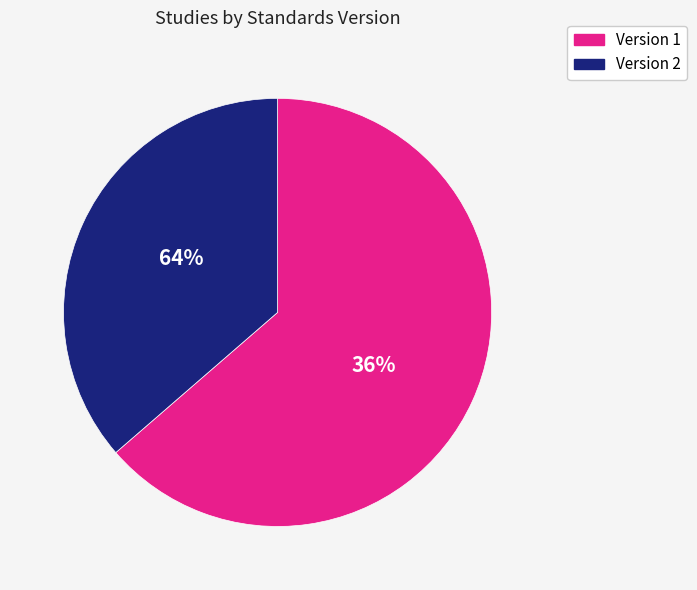

True or false: Version 1 accounts for 41% of the total.

False